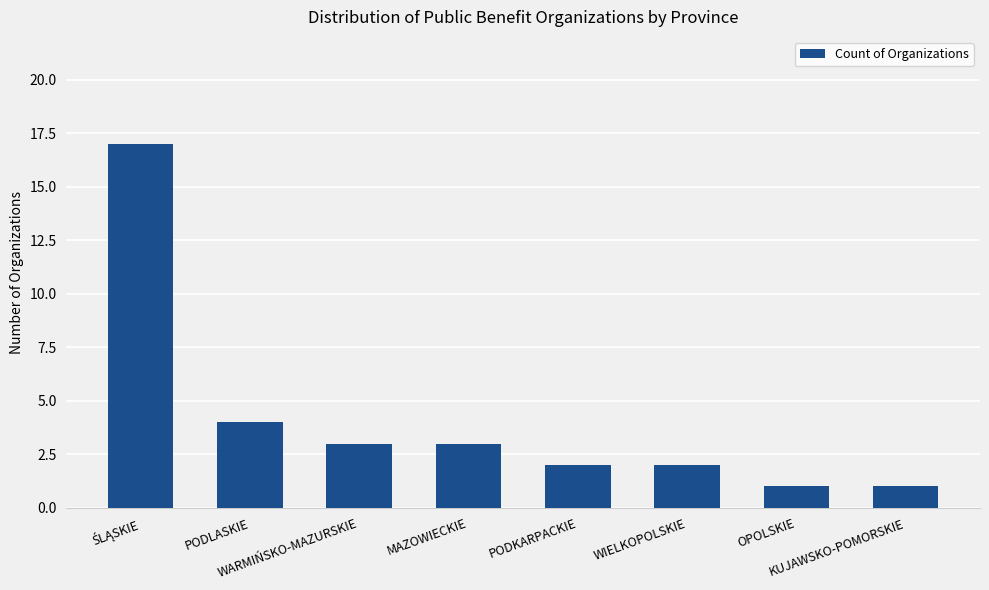

Count the number of data series in this chart.

1